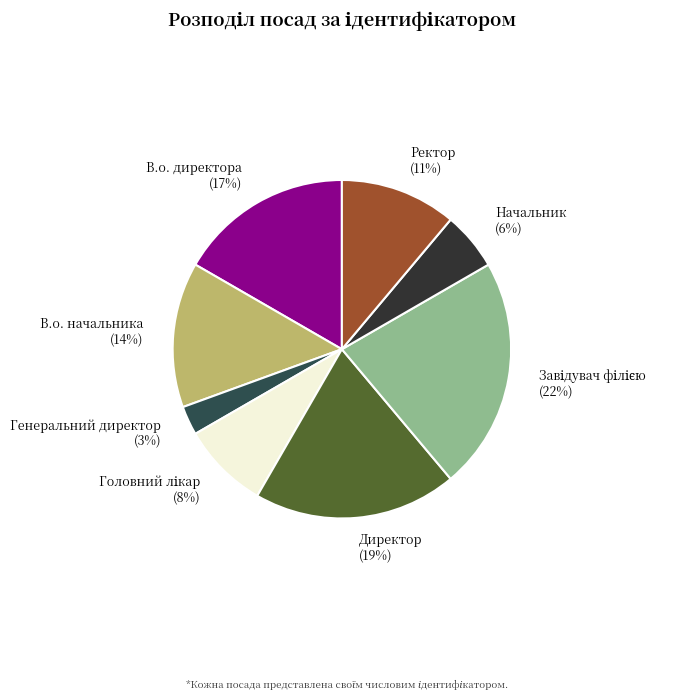

Between В.о. начальника (14%) and Начальник (6%), which is larger?

В.о. начальника (14%)